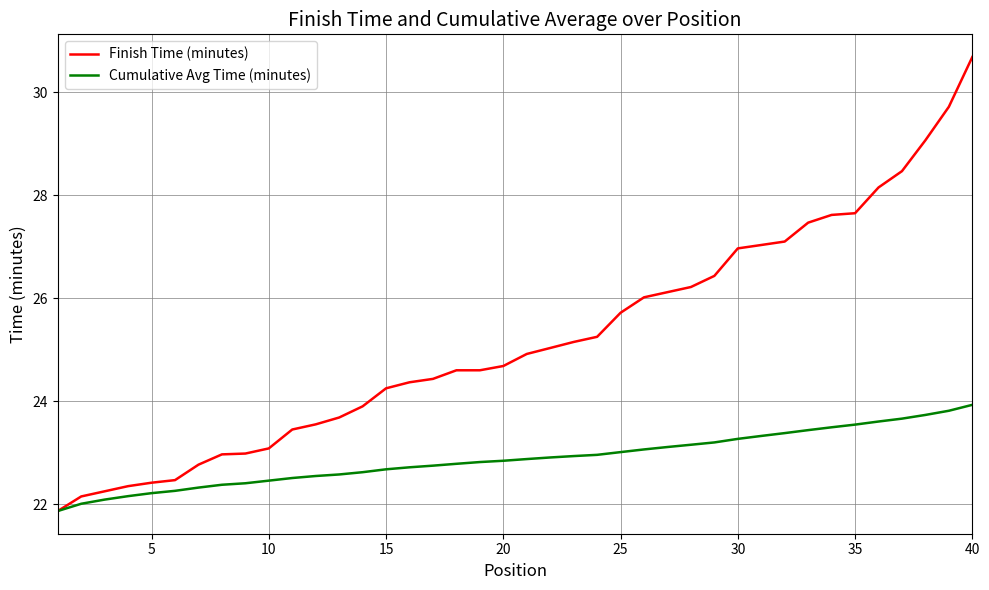

Which series has the widest spread of values?

Finish Time (minutes)